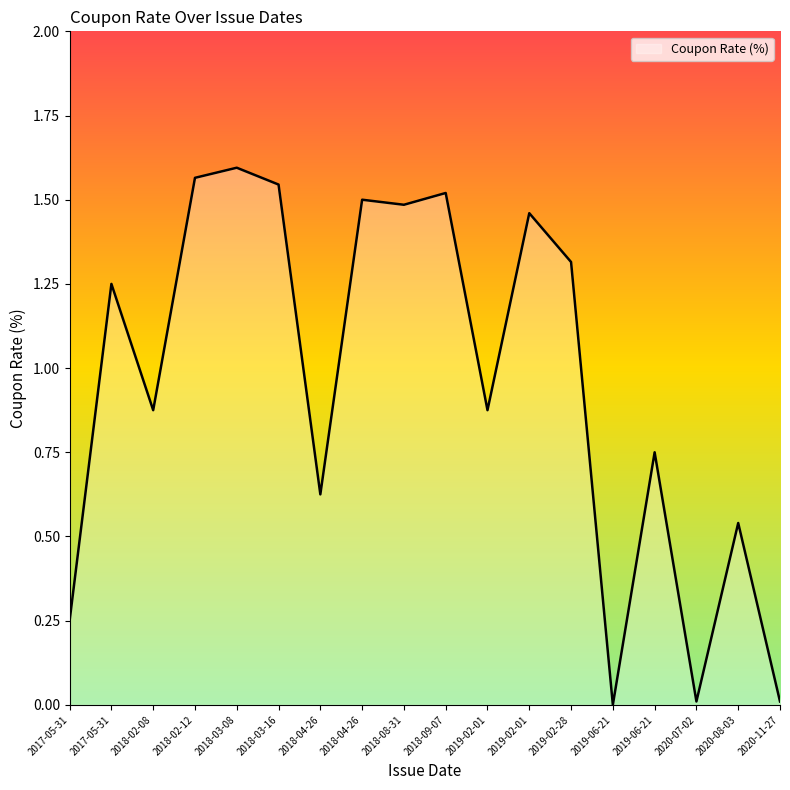

What is the change in value from 2017-05-31 to 2018-04-26?

-0.6